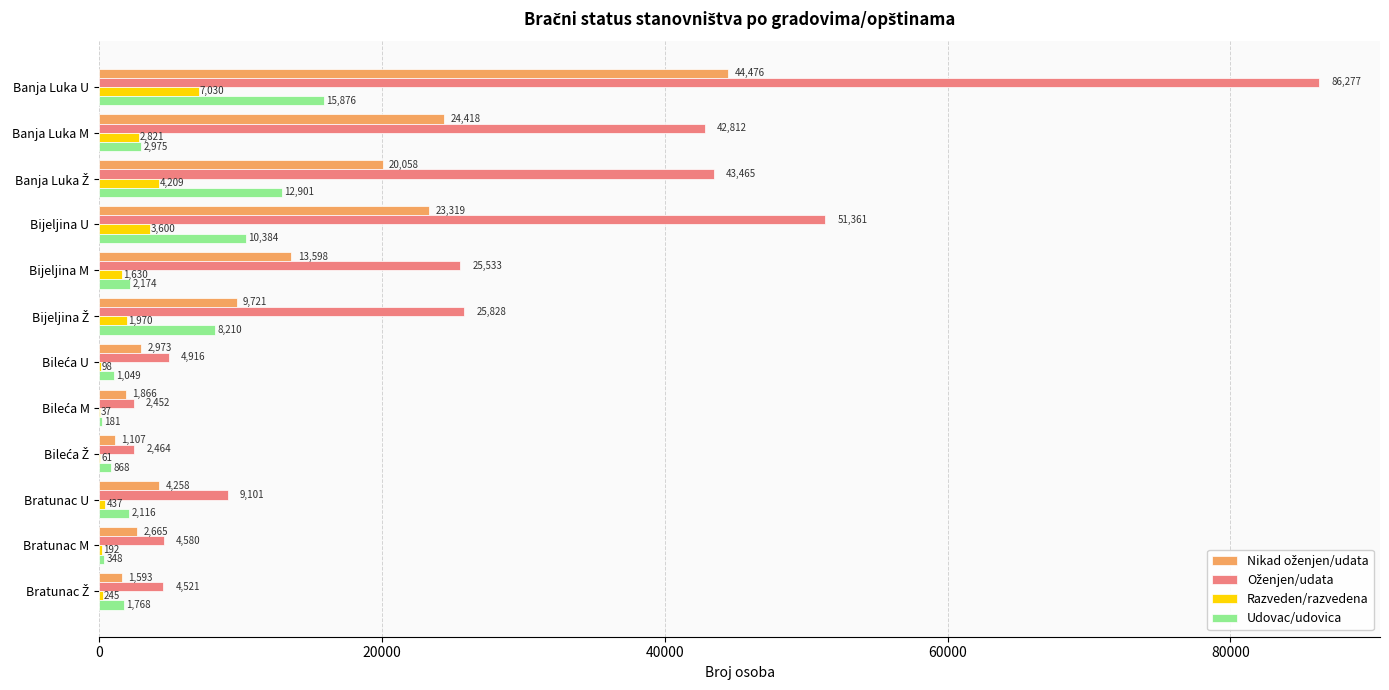

At which category is the sum across all series the highest?

Banja Luka U